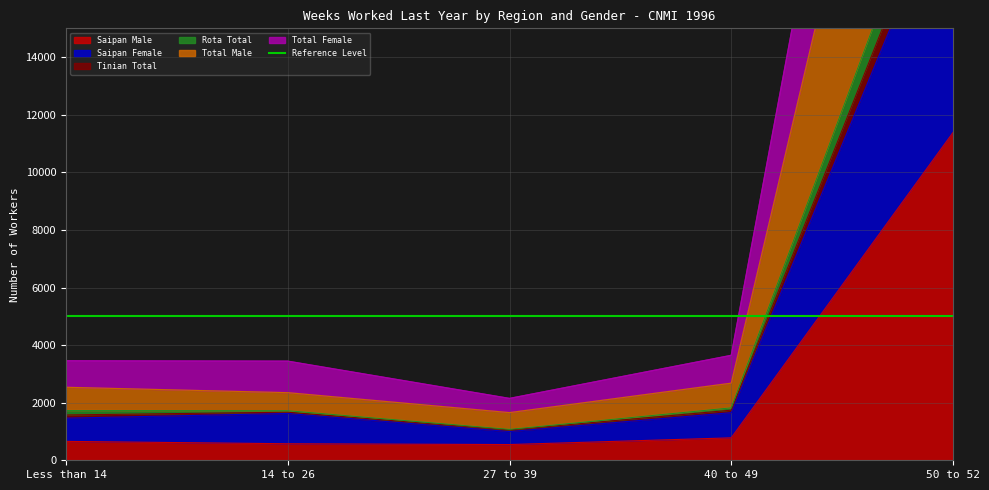

Which category has the highest value in the Saipan Male series?

50 to 52